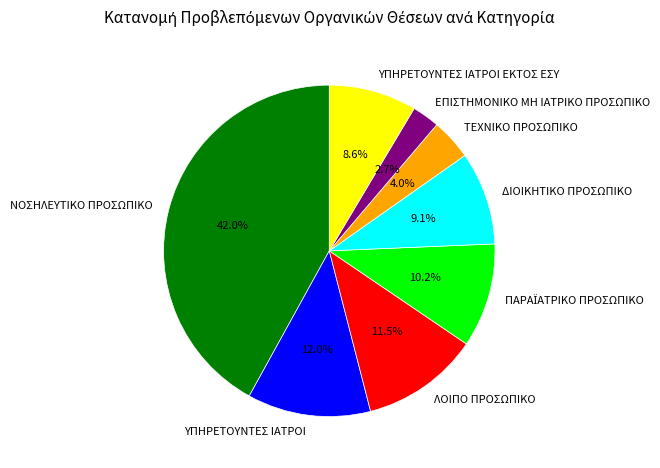

The ΝΟΣΗΛΕΥΤΙΚΟ ΠΡΟΣΩΠΙΚΟ slice represents 48% of the pie. True or false?

False